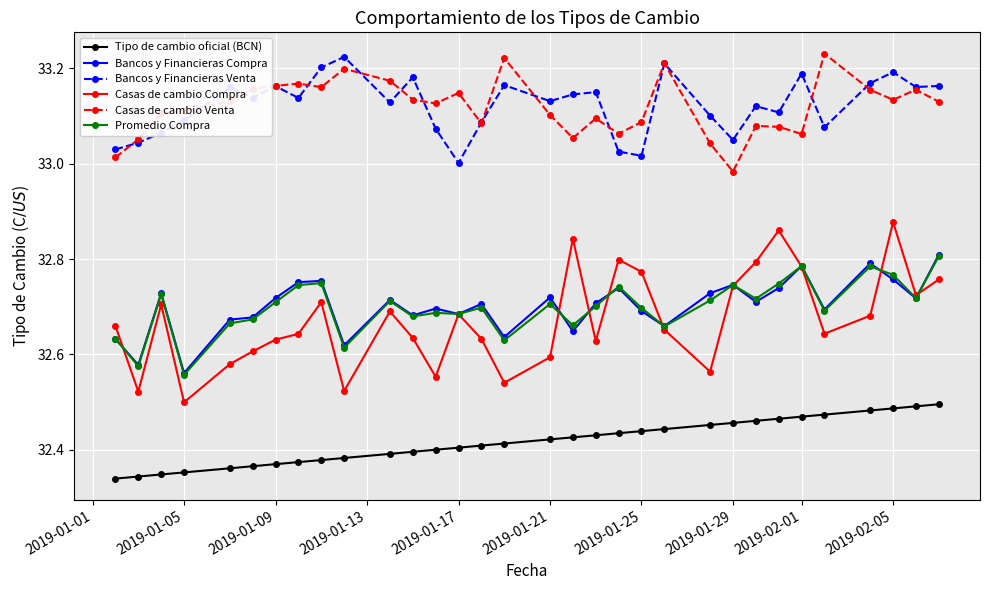

What are all the series names shown in the legend?

Tipo de cambio oficial (BCN), Bancos y Financieras Compra, Bancos y Financieras Venta, Casas de cambio Compra, Casas de cambio Venta, Promedio Compra